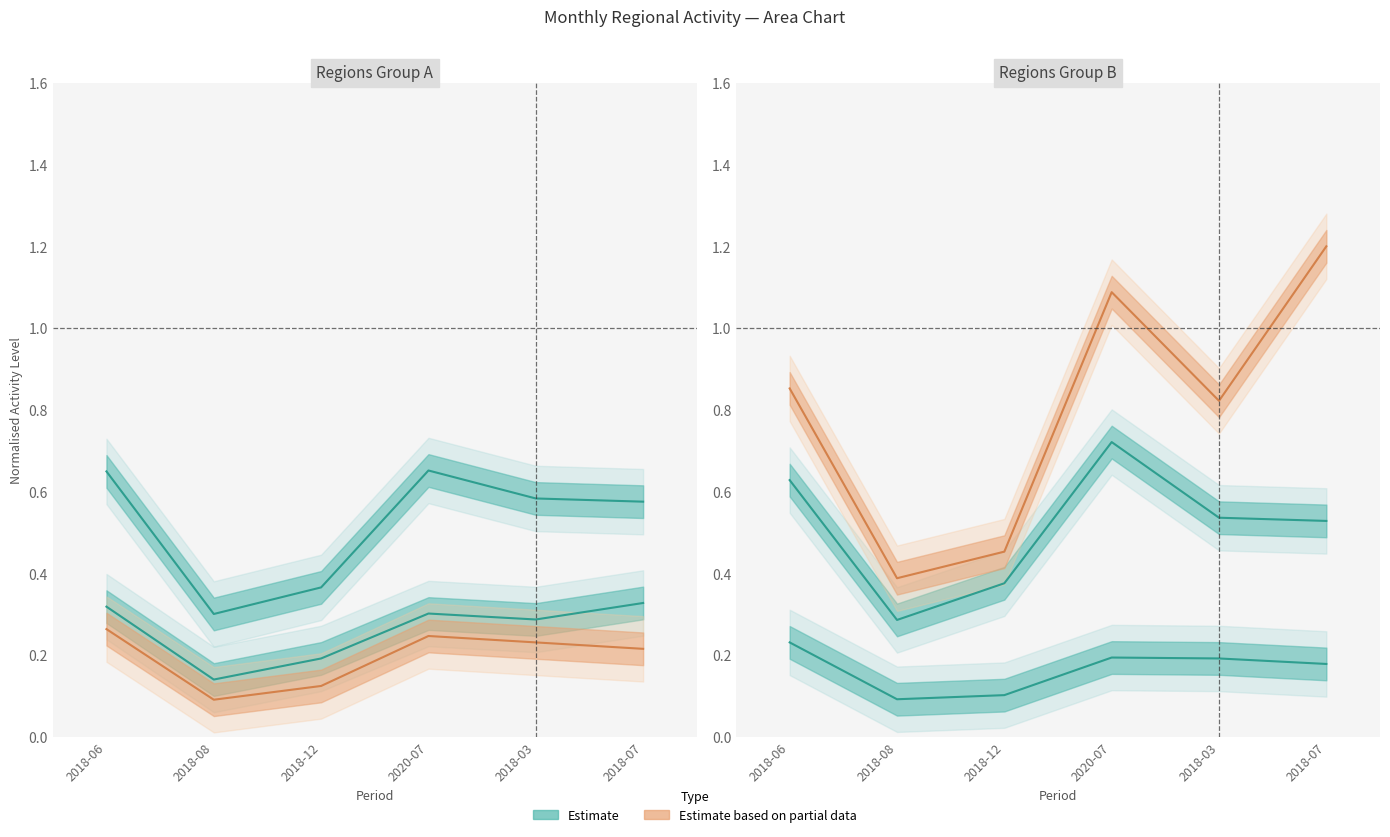

True or false: Centre-Val de Loire and Auvergne-Rhône-Alpes intersect in this chart.

False